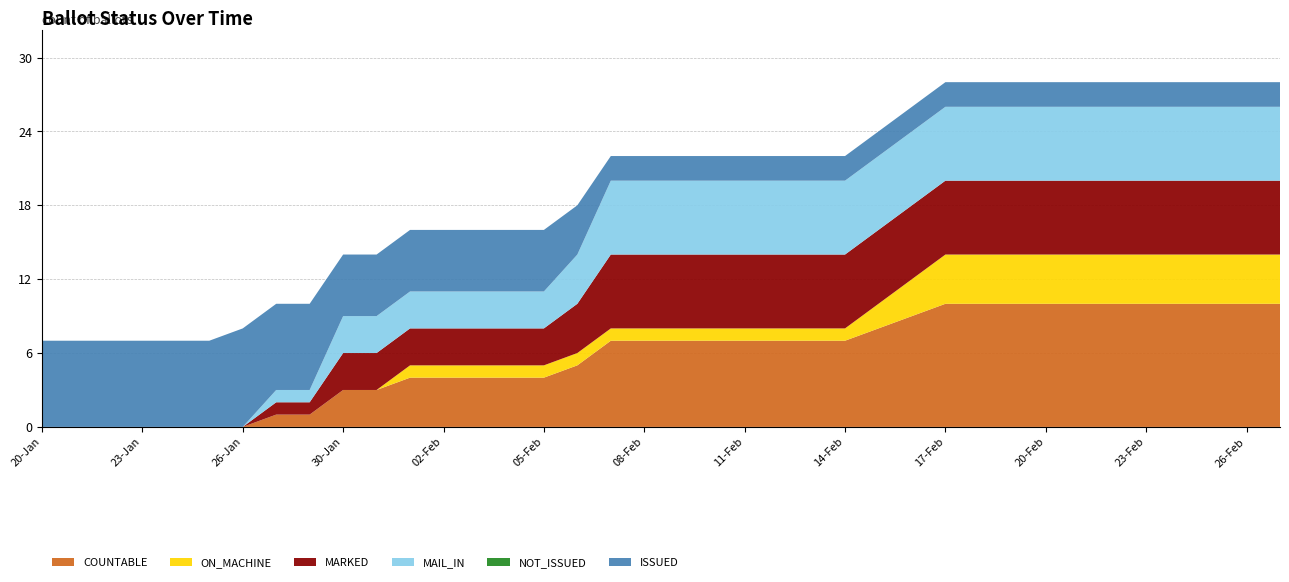

Reading left to right, what are all the values shown in this chart?

COUNTABLE: 20-Jan=0	21-Jan=0	22-Jan=0	23-Jan=0	24-Jan=0	25-Jan=0	26-Jan=0	27-Jan=1	29-Jan=1	30-Jan=3	31-Jan=3	01-Feb=4	02-Feb=4	03-Feb=4	04-Feb=4	05-Feb=4	06-Feb=5	07-Feb=7	08-Feb=7	09-Feb=7	10-Feb=7	11-Feb=7	12-Feb=7	13-Feb=7	14-Feb=7	15-Feb=8	16-Feb=9	17-Feb=10	18-Feb=10	19-Feb=10	20-Feb=10	21-Feb=10	22-Feb=10	23-Feb=10	24-Feb=10	25-Feb=10	26-Feb=10	27-Feb=10
ON_MACHINE: 20-Jan=0	21-Jan=0	22-Jan=0	23-Jan=0	24-Jan=0	25-Jan=0	26-Jan=0	27-Jan=0	29-Jan=0	30-Jan=0	31-Jan=0	01-Feb=1	02-Feb=1	03-Feb=1	04-Feb=1	05-Feb=1	06-Feb=1	07-Feb=1	08-Feb=1	09-Feb=1	10-Feb=1	11-Feb=1	12-Feb=1	13-Feb=1	14-Feb=1	15-Feb=2	16-Feb=3	17-Feb=4	18-Feb=4	19-Feb=4	20-Feb=4	21-Feb=4	22-Feb=4	23-Feb=4	24-Feb=4	25-Feb=4	26-Feb=4	27-Feb=4
MARKED: 20-Jan=0	21-Jan=0	22-Jan=0	23-Jan=0	24-Jan=0	25-Jan=0	26-Jan=0	27-Jan=1	29-Jan=1	30-Jan=3	31-Jan=3	01-Feb=3	02-Feb=3	03-Feb=3	04-Feb=3	05-Feb=3	06-Feb=4	07-Feb=6	08-Feb=6	09-Feb=6	10-Feb=6	11-Feb=6	12-Feb=6	13-Feb=6	14-Feb=6	15-Feb=6	16-Feb=6	17-Feb=6	18-Feb=6	19-Feb=6	20-Feb=6	21-Feb=6	22-Feb=6	23-Feb=6	24-Feb=6	25-Feb=6	26-Feb=6	27-Feb=6
MAIL_IN: 20-Jan=0	21-Jan=0	22-Jan=0	23-Jan=0	24-Jan=0	25-Jan=0	26-Jan=0	27-Jan=1	29-Jan=1	30-Jan=3	31-Jan=3	01-Feb=3	02-Feb=3	03-Feb=3	04-Feb=3	05-Feb=3	06-Feb=4	07-Feb=6	08-Feb=6	09-Feb=6	10-Feb=6	11-Feb=6	12-Feb=6	13-Feb=6	14-Feb=6	15-Feb=6	16-Feb=6	17-Feb=6	18-Feb=6	19-Feb=6	20-Feb=6	21-Feb=6	22-Feb=6	23-Feb=6	24-Feb=6	25-Feb=6	26-Feb=6	27-Feb=6
NOT_ISSUED: 20-Jan=0	21-Jan=0	22-Jan=0	23-Jan=0	24-Jan=0	25-Jan=0	26-Jan=0	27-Jan=0	29-Jan=0	30-Jan=0	31-Jan=0	01-Feb=0	02-Feb=0	03-Feb=0	04-Feb=0	05-Feb=0	06-Feb=0	07-Feb=0	08-Feb=0	09-Feb=0	10-Feb=0	11-Feb=0	12-Feb=0	13-Feb=0	14-Feb=0	15-Feb=0	16-Feb=0	17-Feb=0	18-Feb=0	19-Feb=0	20-Feb=0	21-Feb=0	22-Feb=0	23-Feb=0	24-Feb=0	25-Feb=0	26-Feb=0	27-Feb=0
ISSUED: 20-Jan=7	21-Jan=7	22-Jan=7	23-Jan=7	24-Jan=7	25-Jan=7	26-Jan=8	27-Jan=7	29-Jan=7	30-Jan=5	31-Jan=5	01-Feb=5	02-Feb=5	03-Feb=5	04-Feb=5	05-Feb=5	06-Feb=4	07-Feb=2	08-Feb=2	09-Feb=2	10-Feb=2	11-Feb=2	12-Feb=2	13-Feb=2	14-Feb=2	15-Feb=2	16-Feb=2	17-Feb=2	18-Feb=2	19-Feb=2	20-Feb=2	21-Feb=2	22-Feb=2	23-Feb=2	24-Feb=2	25-Feb=2	26-Feb=2	27-Feb=2